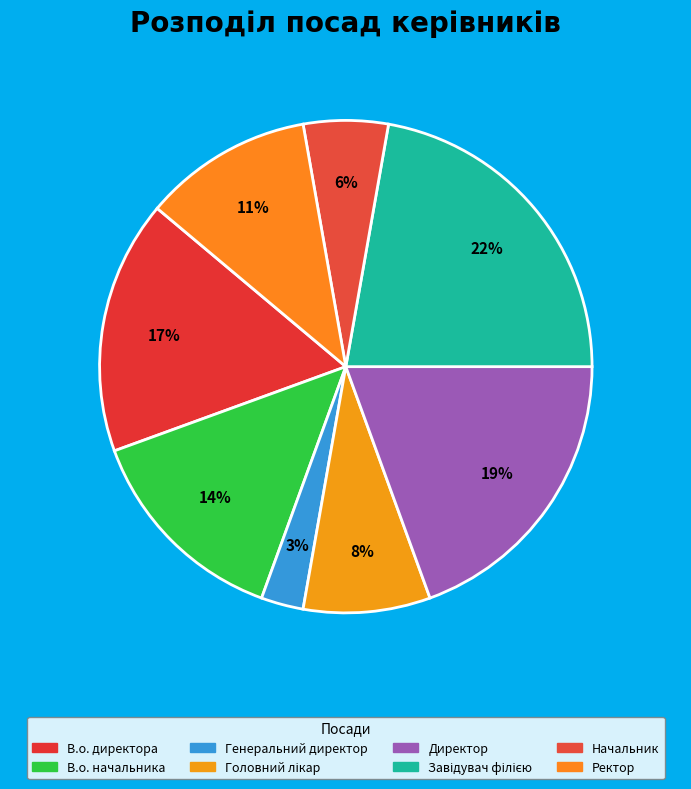

Combined, what portion of the pie is Завідувач філією and Директор?

41.7%